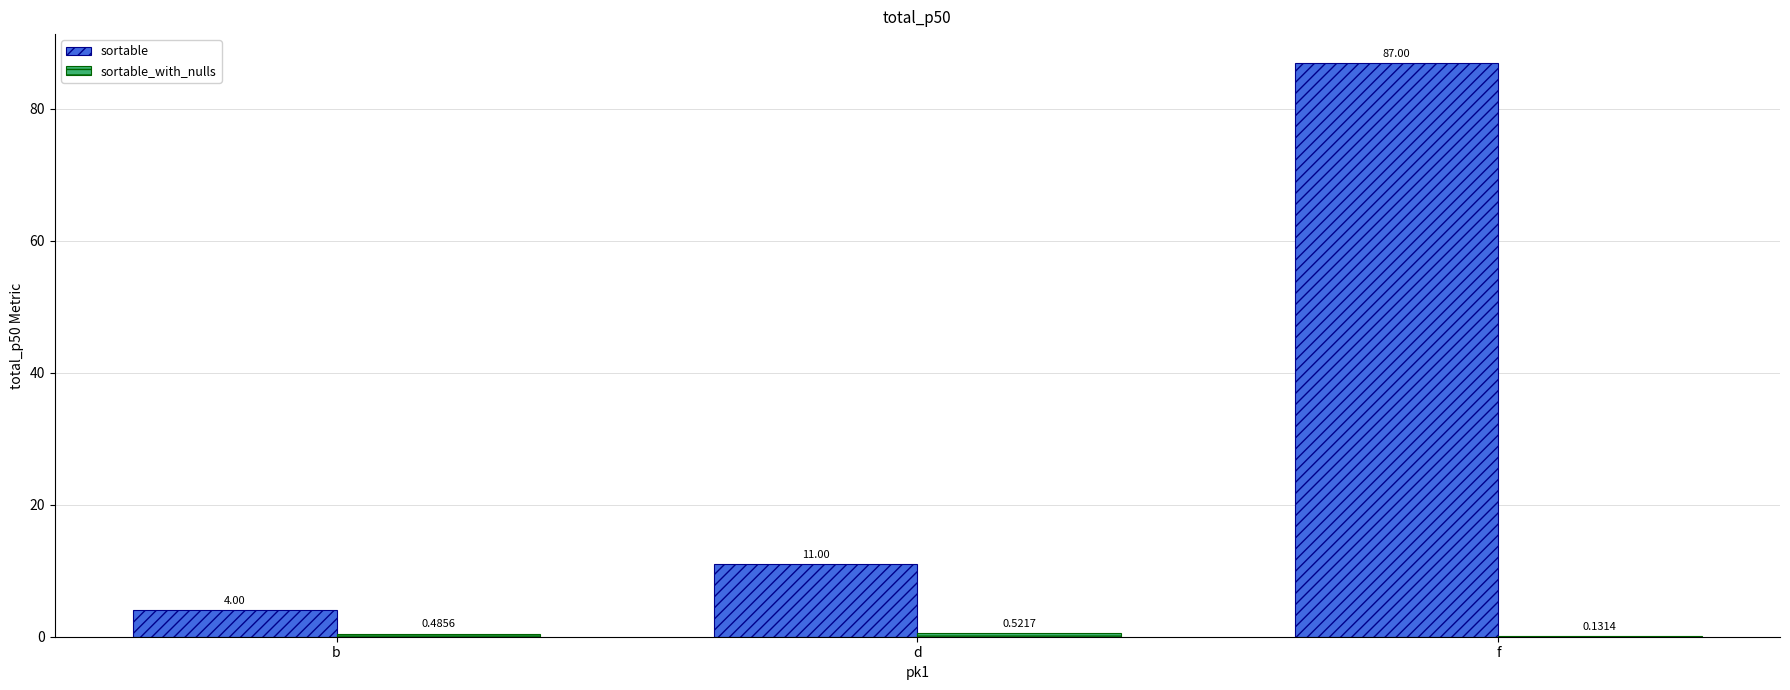

Are the bars grouped side by side (vs. stacked)?

Yes